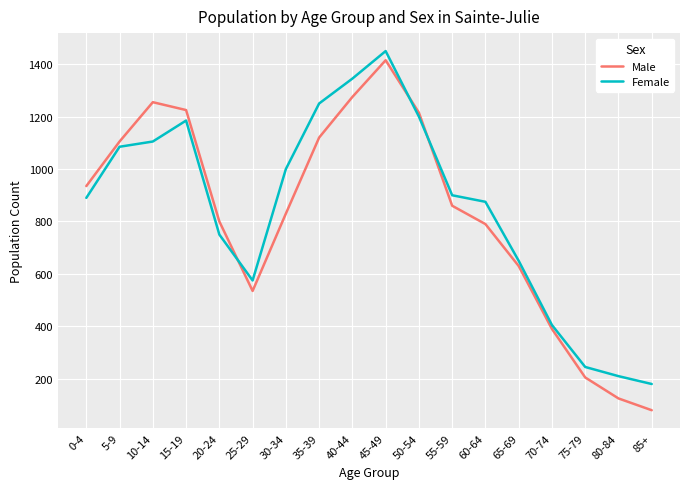

What is the difference between the second highest and second lowest values in the Female series?

1135